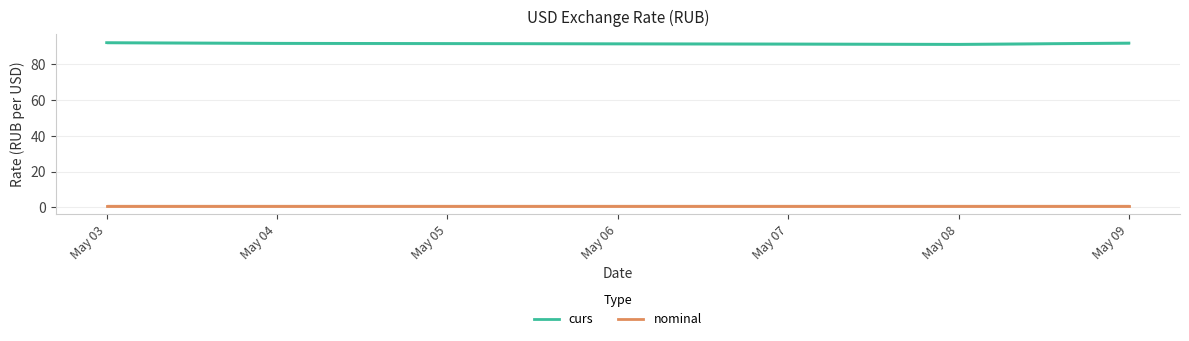

What is the value of the nominal point at the 2nd from the left?

1.0